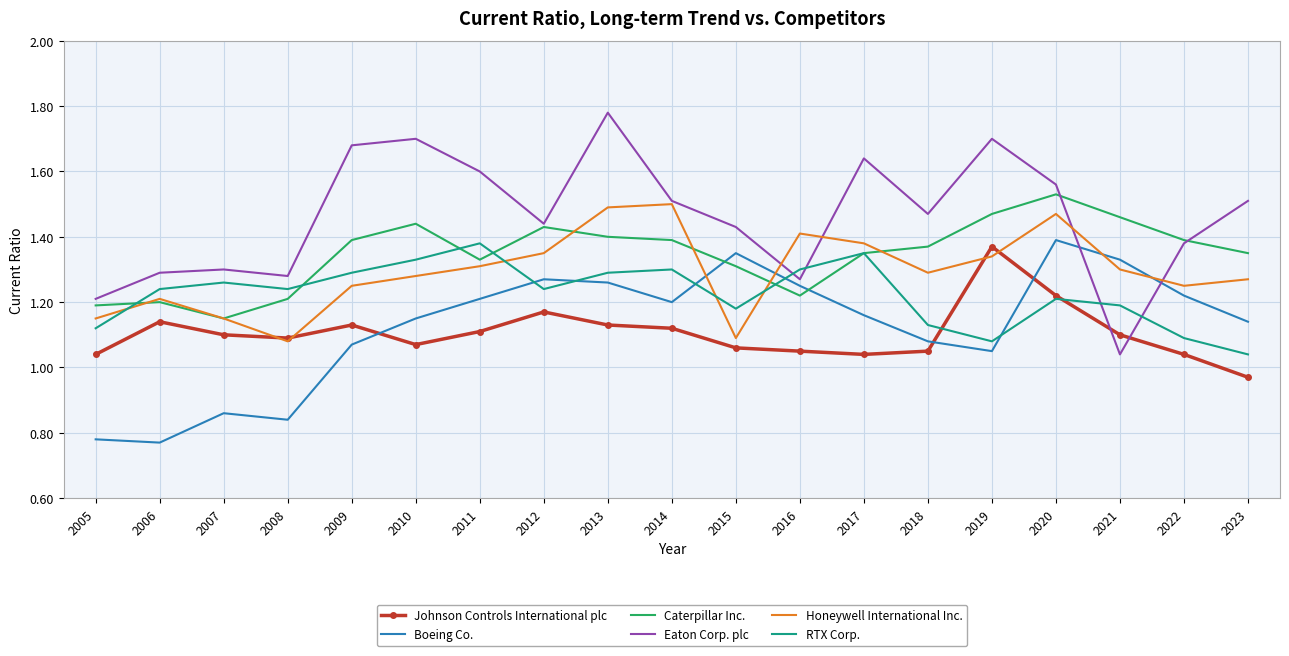

Where does the Johnson Controls International plc series first go above 1?

2005